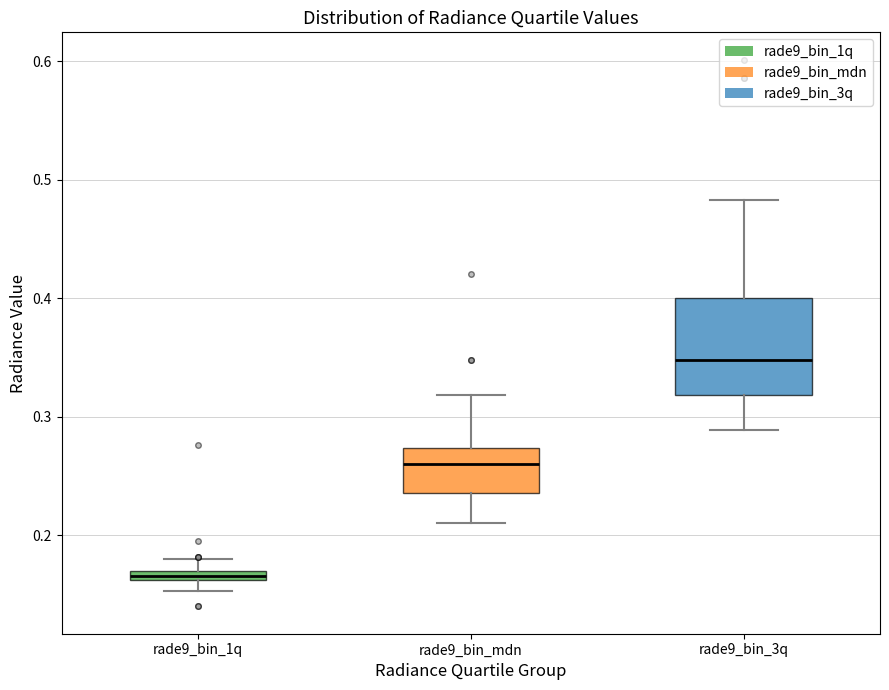

Comparing the boxes themselves (not the whiskers), which one is the tallest?

rade9_bin_3q